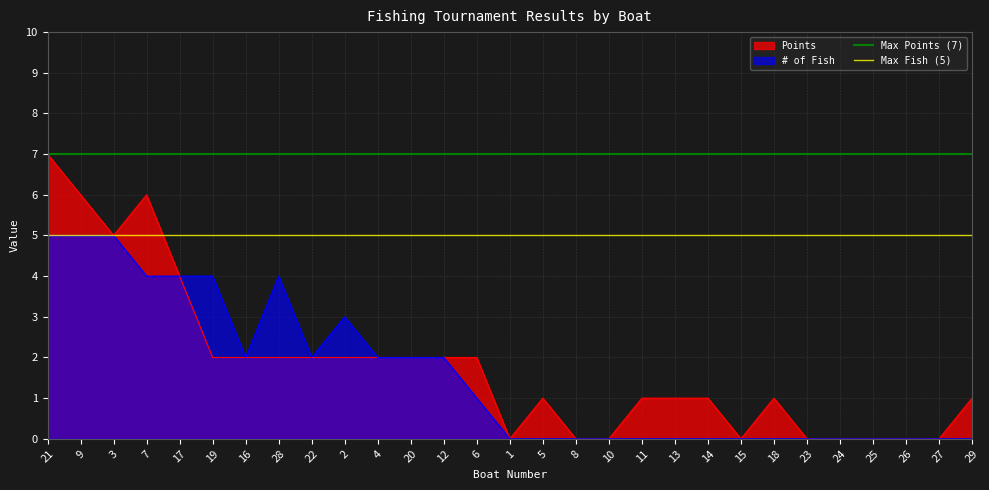

What is the highest value of the # of Fish series?

5